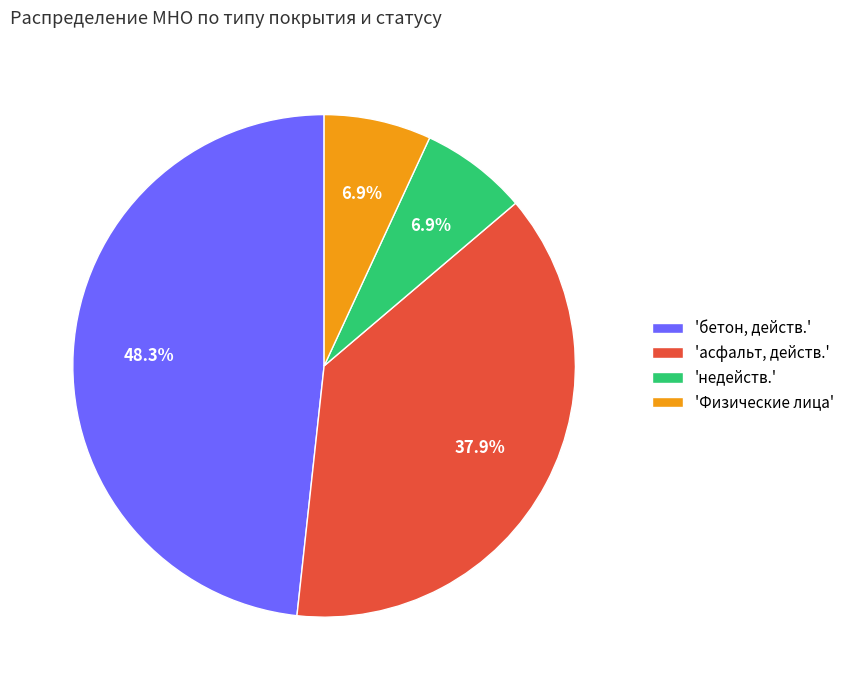

Count the number of slices in the pie.

4